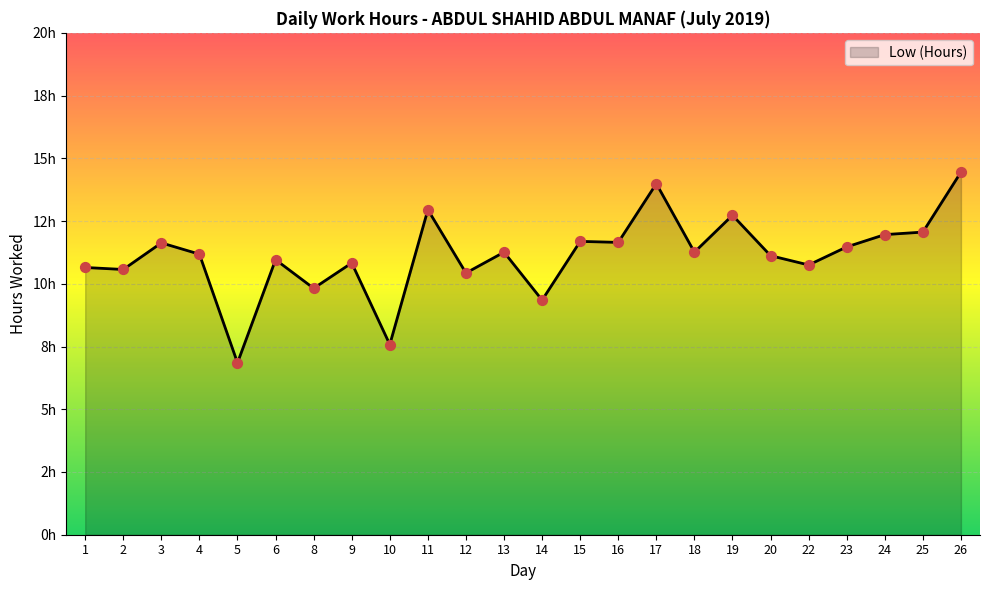

Approximately how many times larger is the value at 22 compared to 3?

0.9